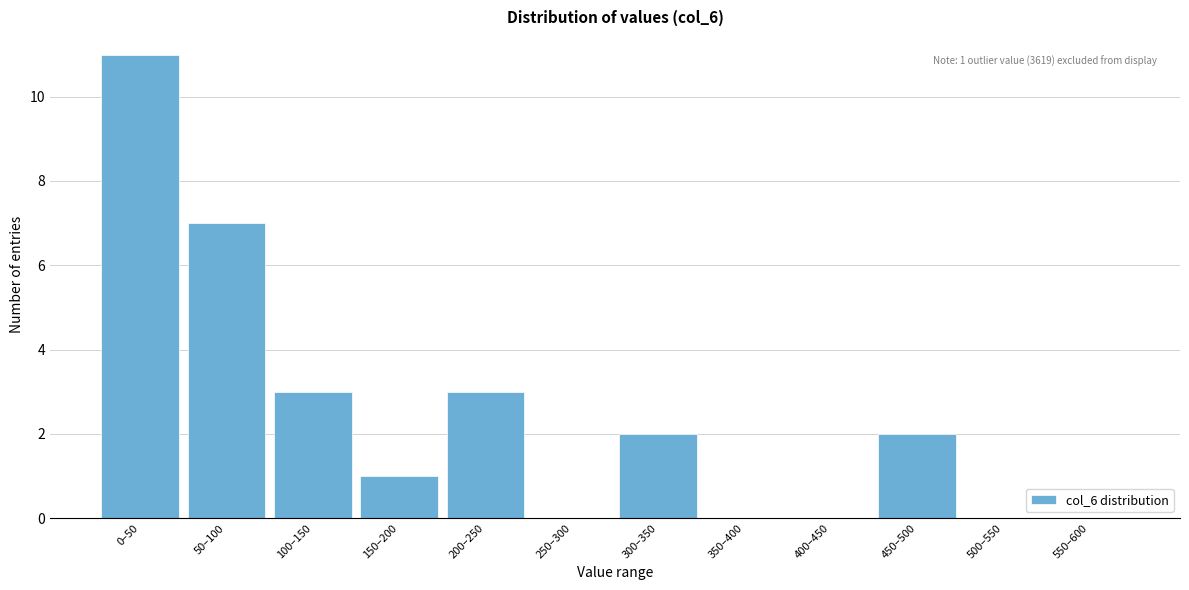

Reading left to right, extract all data points from this chart.

0–50=11	50–100=7	100–150=3	150–200=1	200–250=3	250–300=0	300–350=2	350–400=0	400–450=0	450–500=2	500–550=0	550–600=0